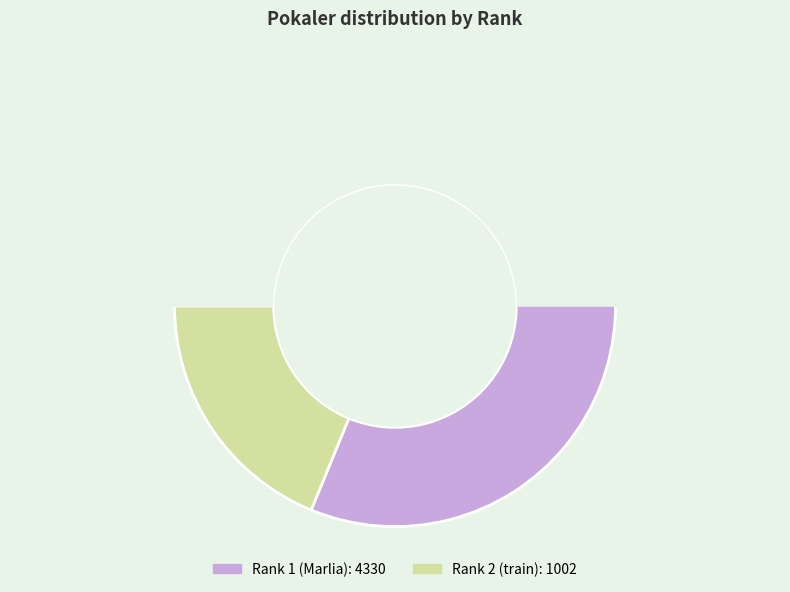

To the nearest percent, what is the difference between the 1 and 2 slice percentages?

62%